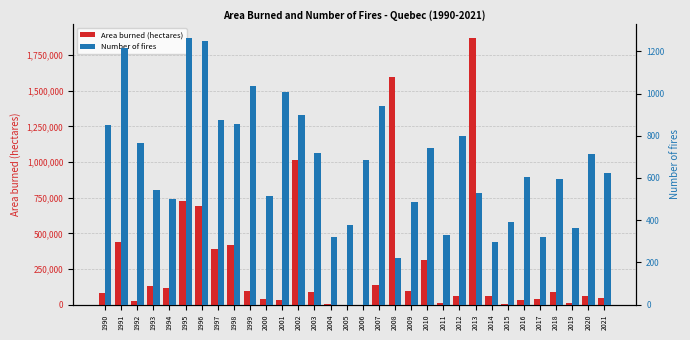

How many data points does each series have?

32